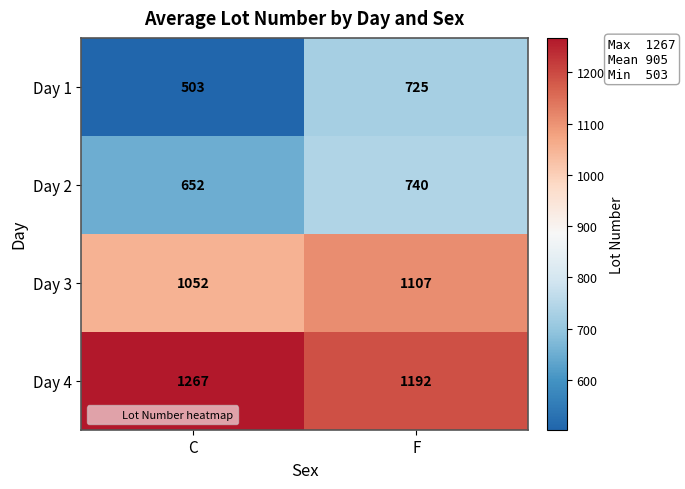

What is the difference between the highest and lowest values at C?

764